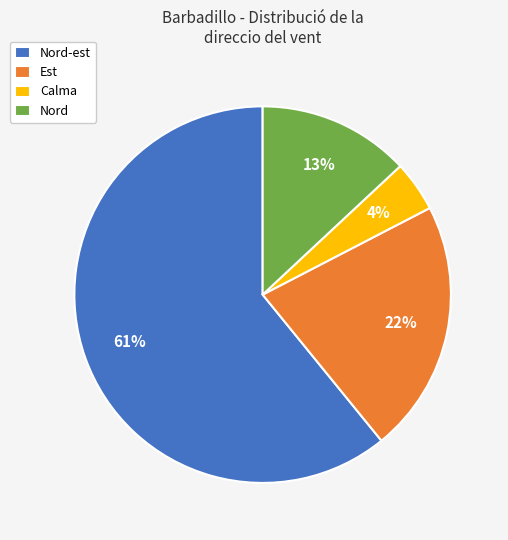

Is the sum of Calma and Est greater than half?

No